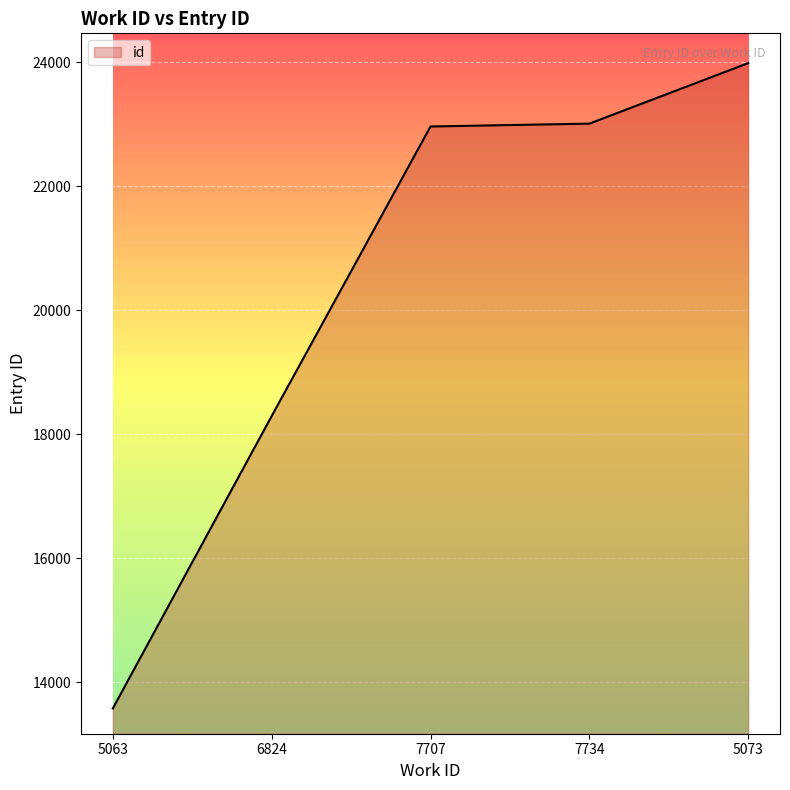

How many distinct data groups are displayed?

1